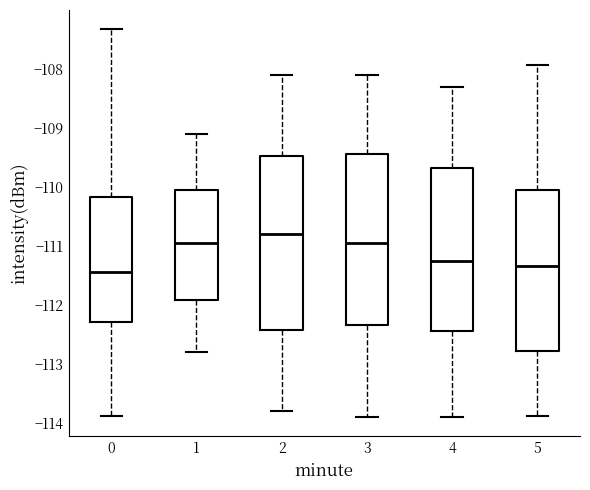

Reading left to right, read every box against the y-axis: the position of its median line, the range the box covers, and the ends of its whiskers. The values are not printed on the chart, so give them approximately, as read against the axis.

0: median -111.4, box -112.3 to -110.2, whiskers -113.9 to -107.3
1: median -110.9, box -111.9 to -110.0, whiskers -112.8 to -109.1
2: median -110.8, box -112.4 to -109.5, whiskers -113.8 to -108.1
3: median -110.9, box -112.3 to -109.4, whiskers -113.9 to -108.1
4: median -111.2, box -112.4 to -109.7, whiskers -113.9 to -108.3
5: median -111.3, box -112.8 to -110.0, whiskers -113.9 to -107.9